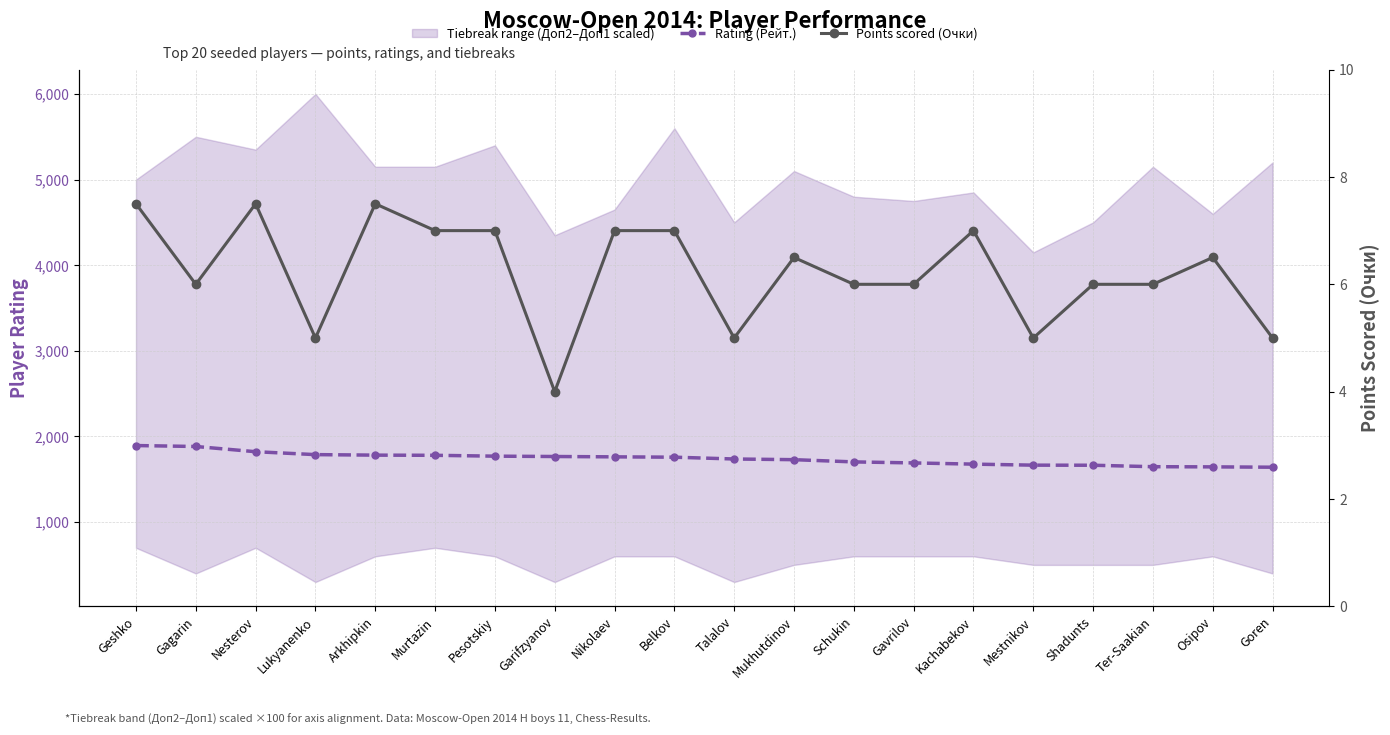

How many values in the Rating (Рейт.) series are below 1758?

10